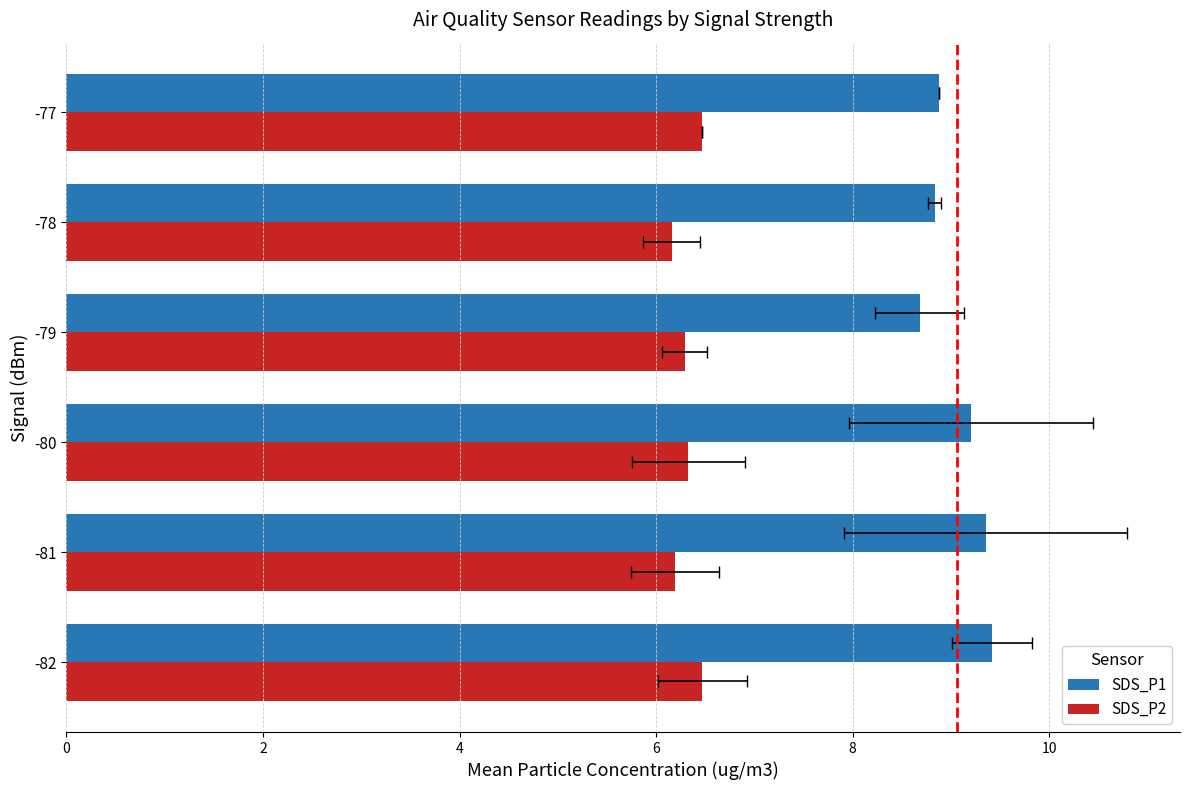

Reading right to left, what are all the values shown in this chart?

SDS_P1: 10=8.9	8=8.8	6=8.7	4=9.2	2=9.4	0=9.4
SDS_P2: 10=6.5	8=6.2	6=6.3	4=6.3	2=6.2	0=6.5